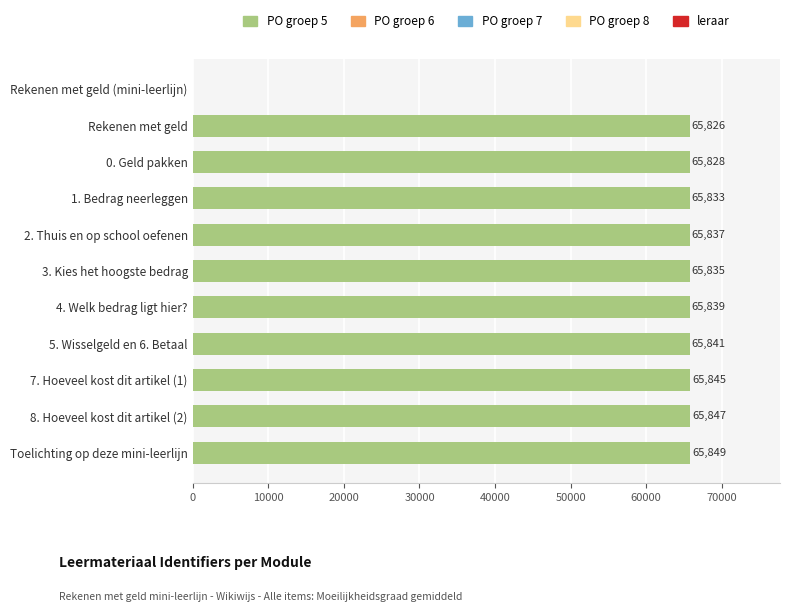

At which label is the value closest to 32924?

Rekenen met geld